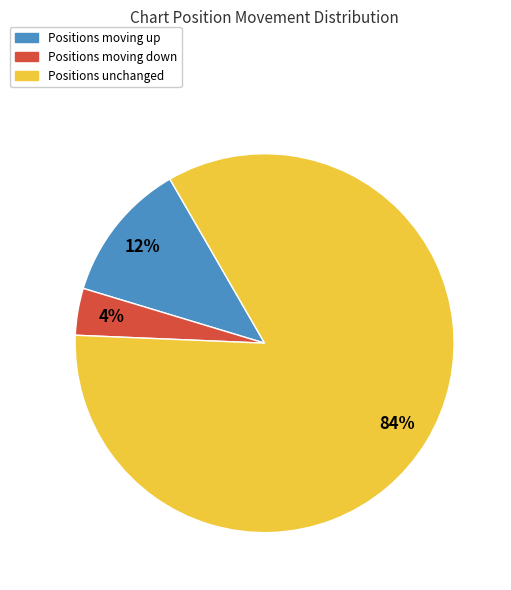

How many segments does this pie chart have?

3